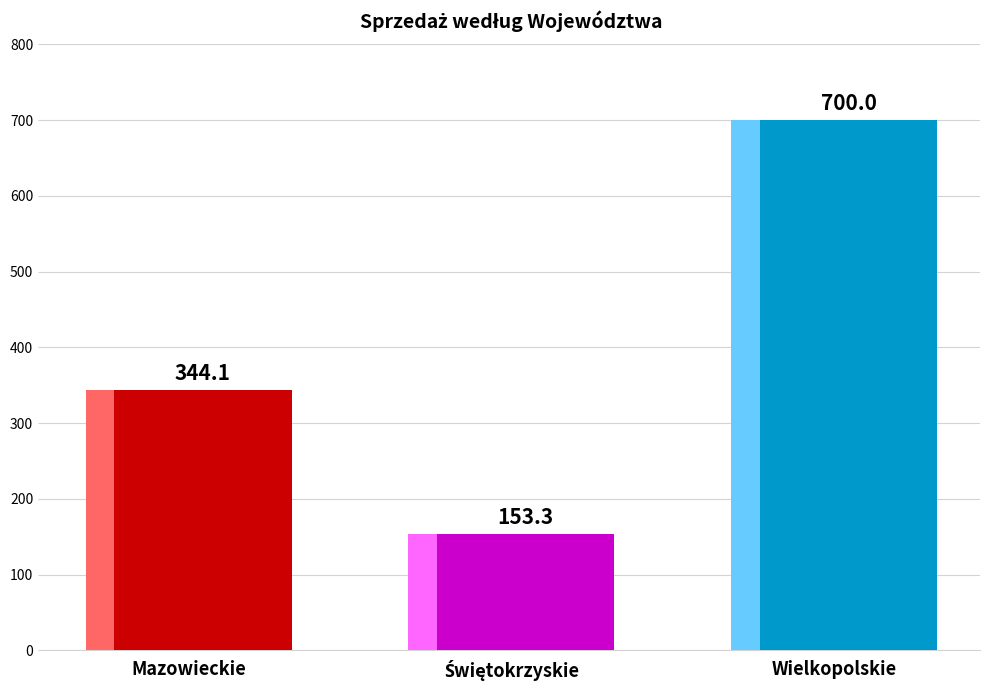

The chart shows a value of 153.3 at Świętokrzyskie. True or false?

True